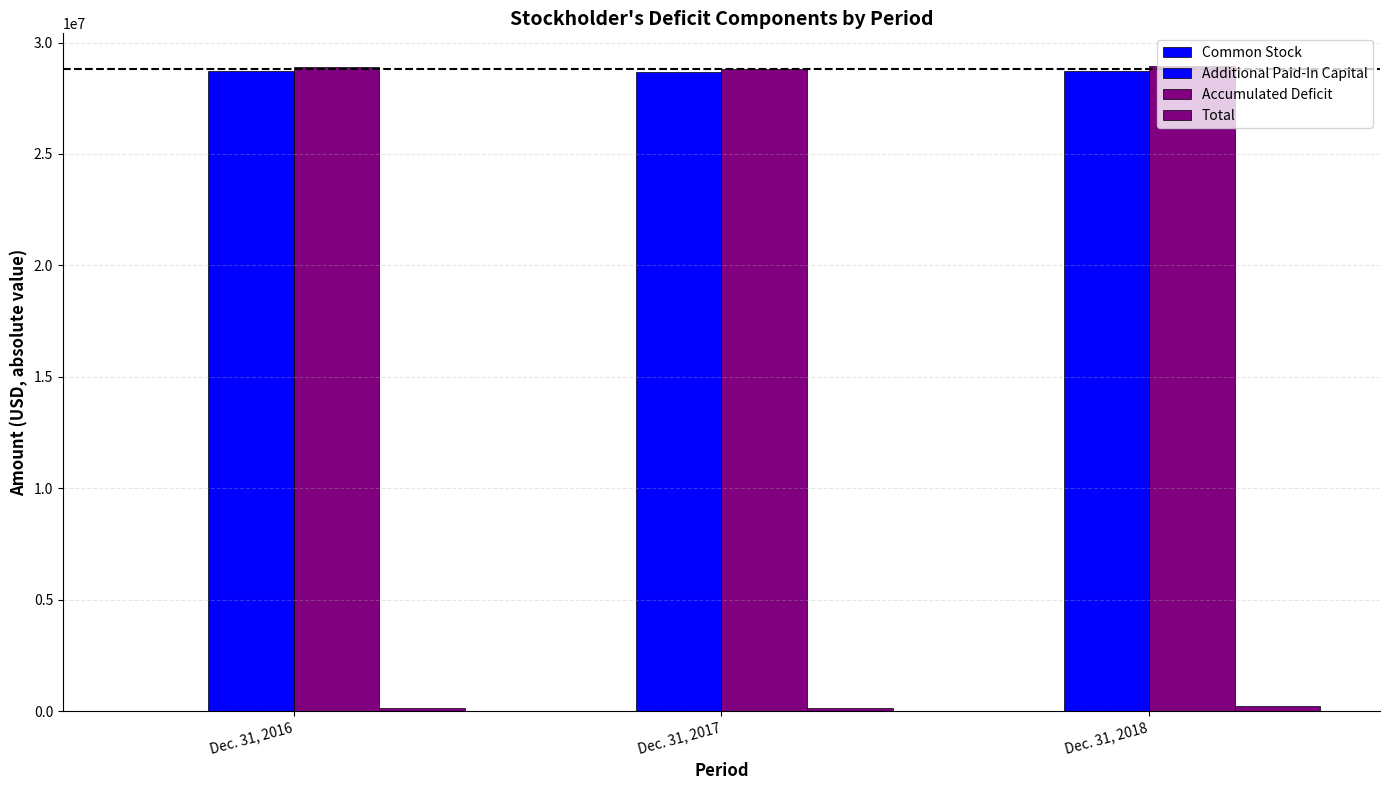

What is the value of the Common Stock bar at the 1st from the left?

5624